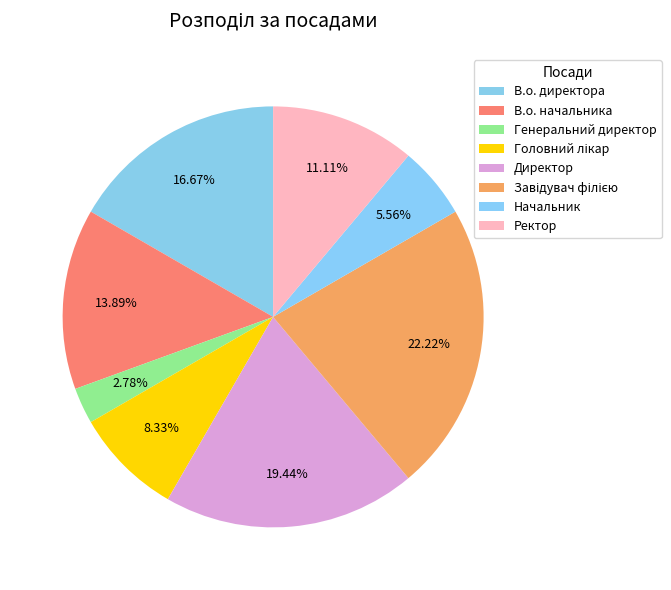

Count the number of slices in the pie.

8